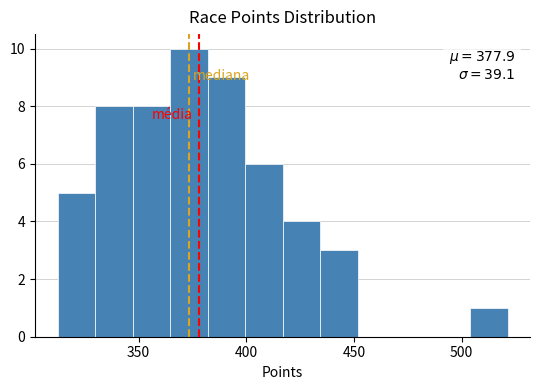

Around what value on the x-axis is the tallest bar? Give the approximate position of its centre, as read against the axis.

375